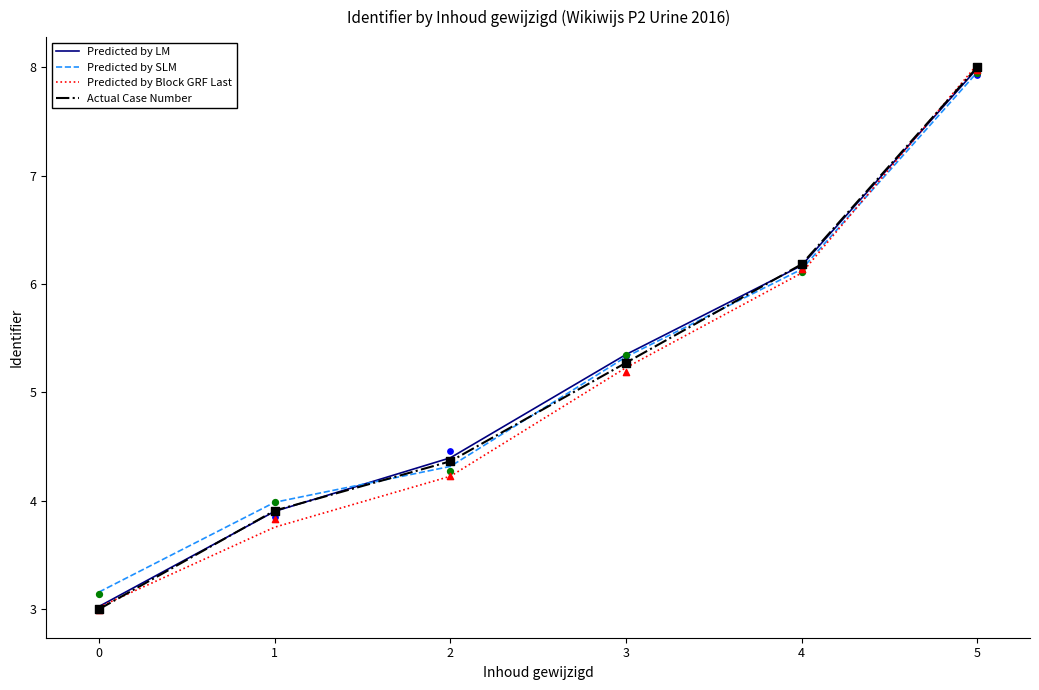

What are all the series names shown in the legend?

Predicted by LM, Predicted by SLM, Predicted by Block GRF Last, Actual Case Number